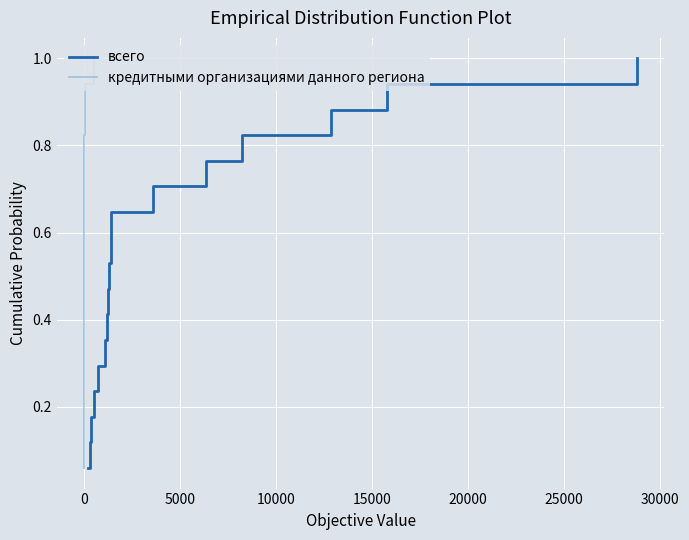

What is the highest value of the всего series?

1.0